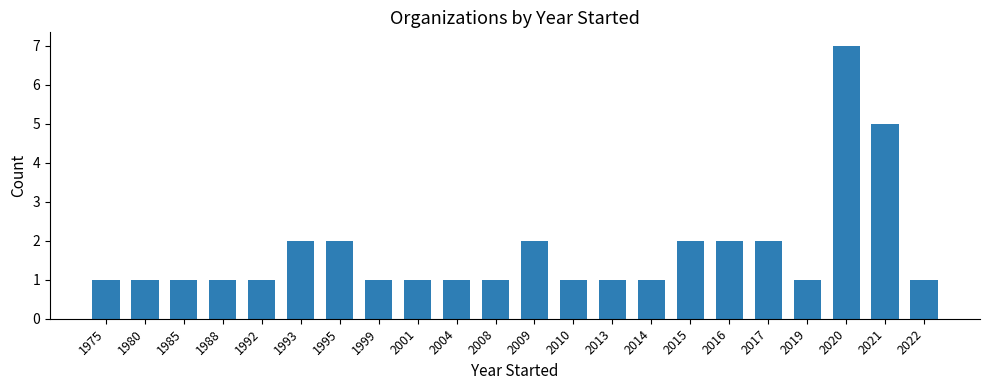

At which category does the chart reach its peak across all series?

2020